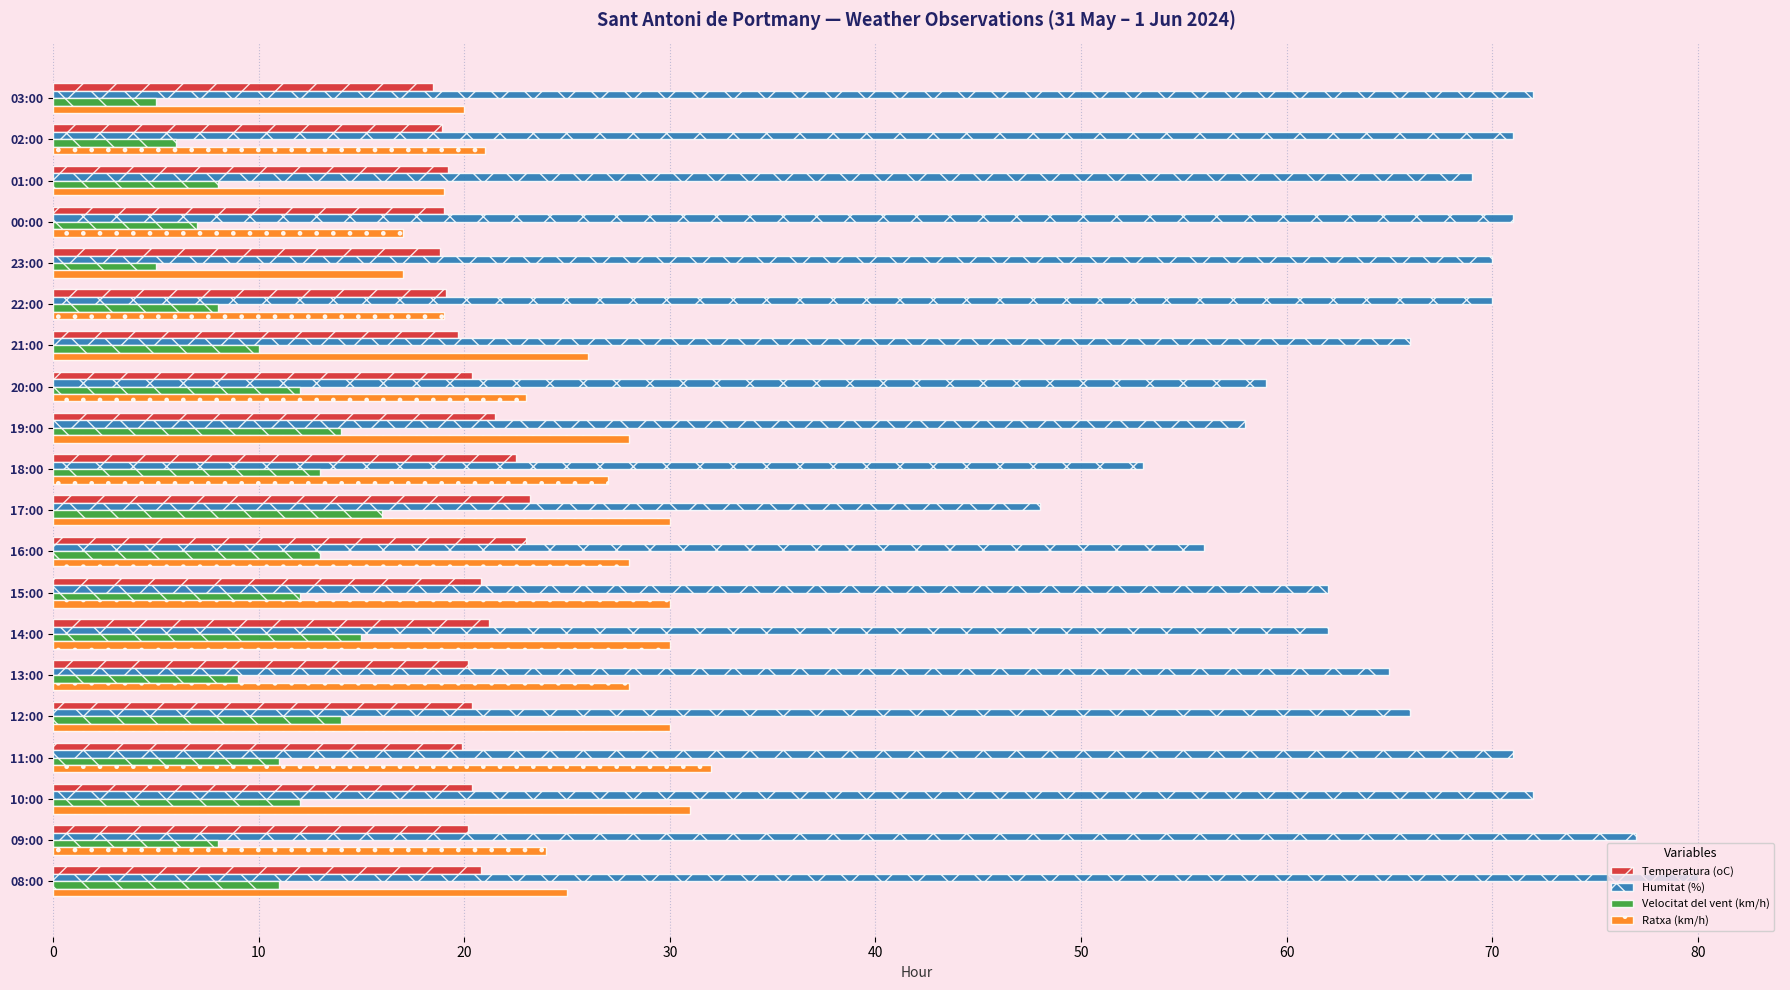

List the series in order of their peak value, highest first.

Humitat (%), Ratxa (km/h), Temperatura (oC), Velocitat del vent (km/h)